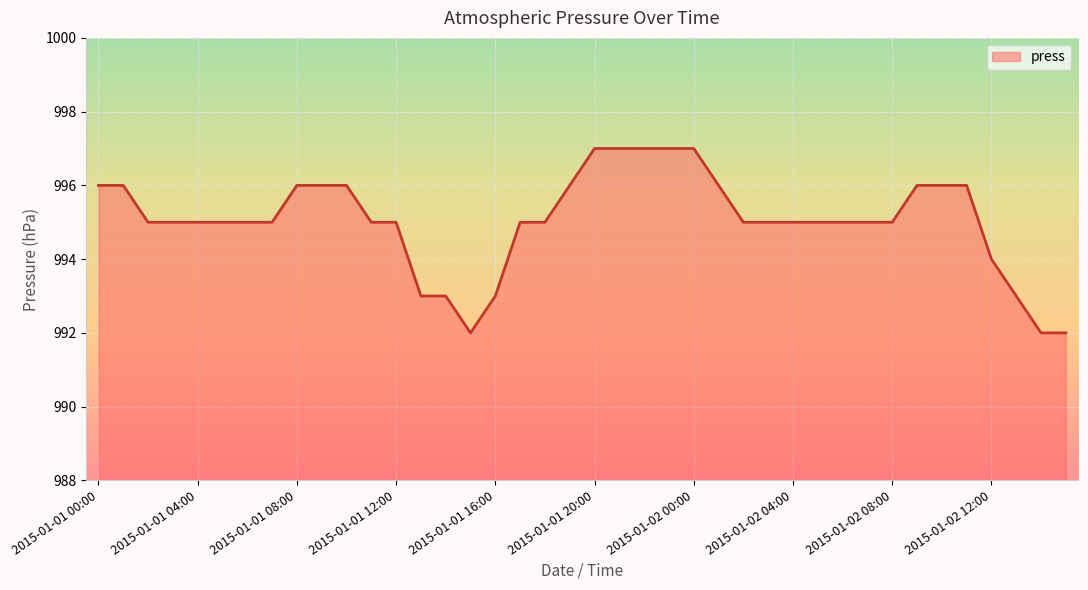

What is the difference between the maximum and minimum values?

5